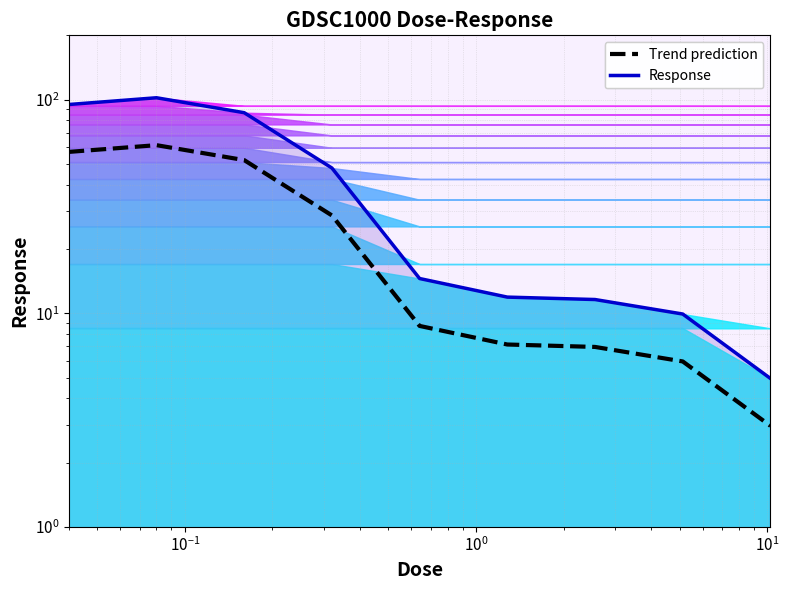

What is the lowest value of the Response series?

5.0